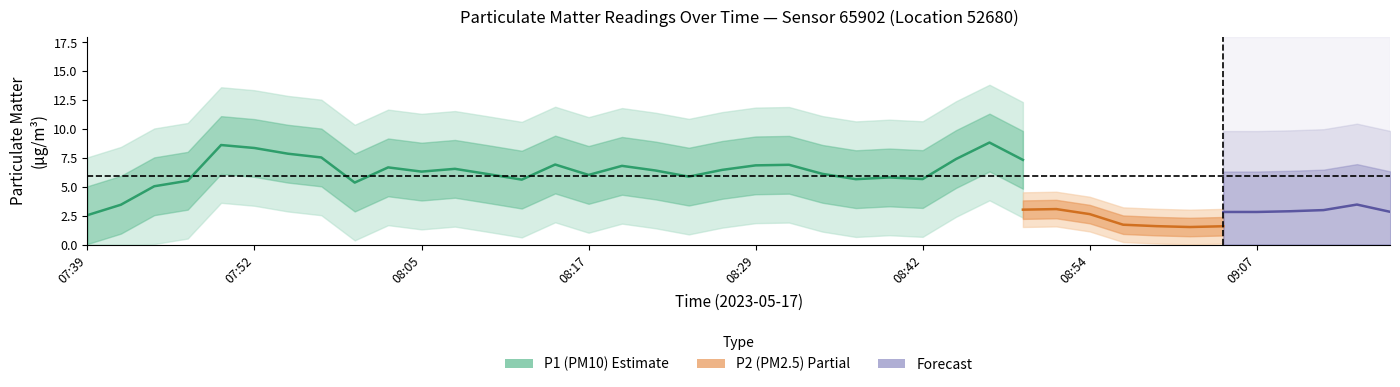

The value of P1 at 39 is 3.3. True or false?

False